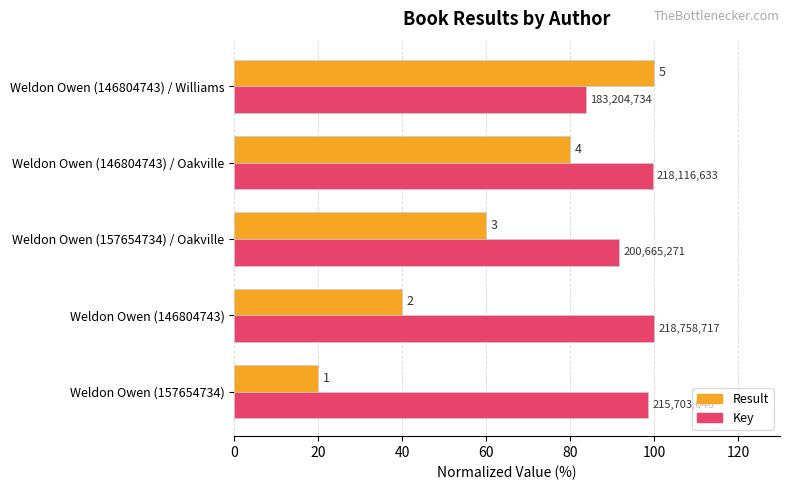

What are all the series names shown in the legend?

Result, Key